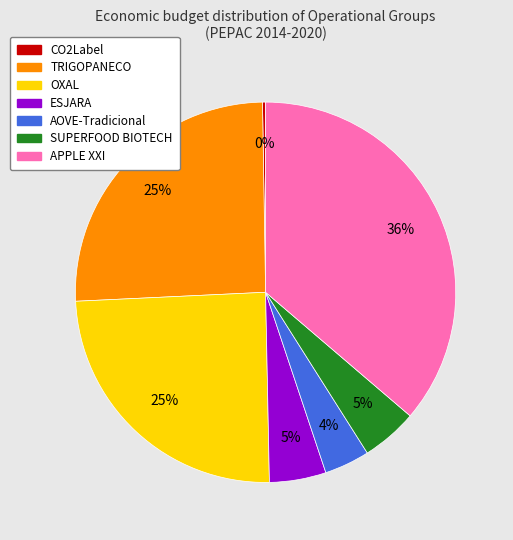

Which category has the biggest portion of the pie?

APPLE XXI